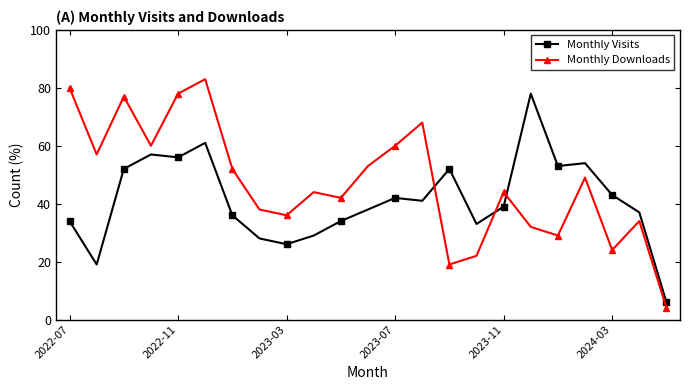

Which series has the widest spread of values?

Monthly Downloads